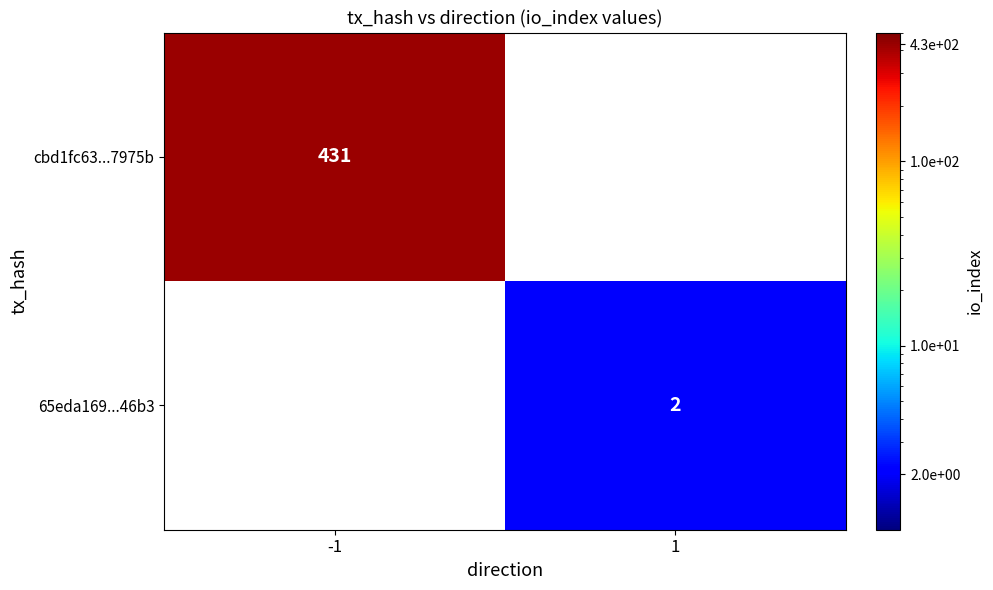

True or false: cbd1fc63...7975b has a value of 225.5 at -1.

False